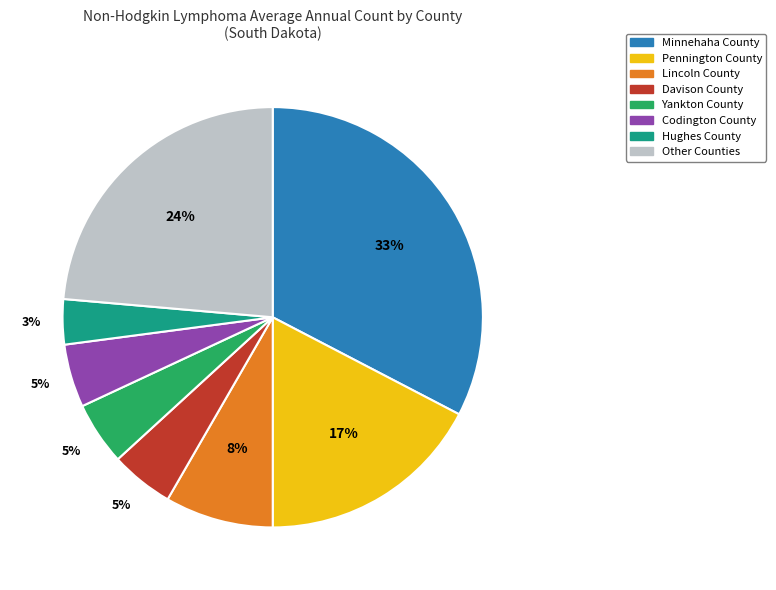

Is there any slice that represents more than half of the pie?

No